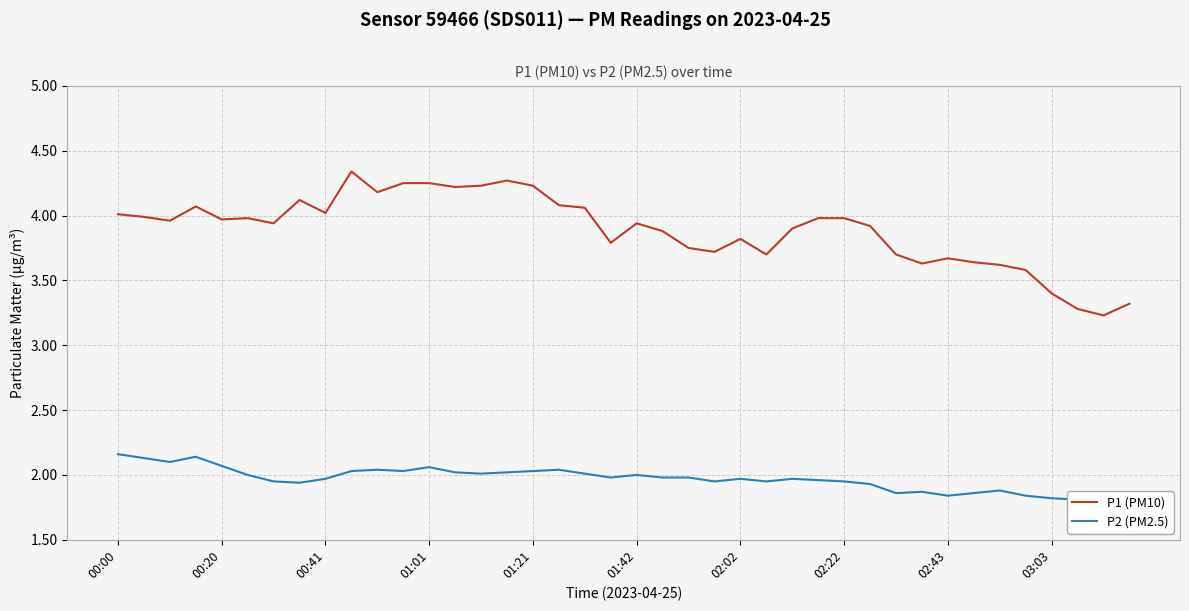

What is the highest value of the P1 (PM10) series?

4.3